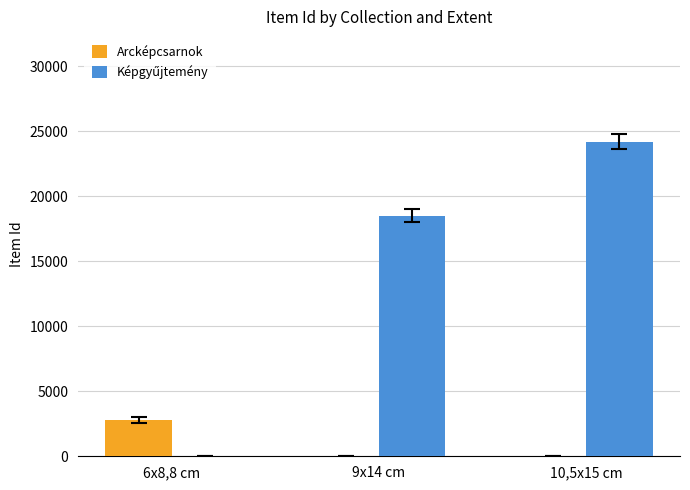

What is the sum of all Arcképcsarnok values?

2793